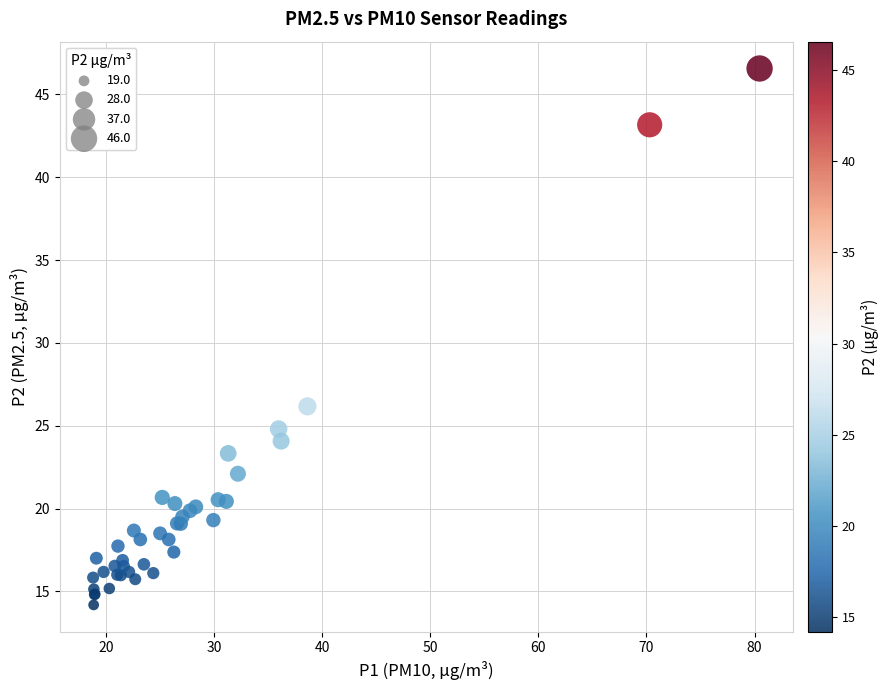

What Y value in the scatter plot is closest to 30?

26.2